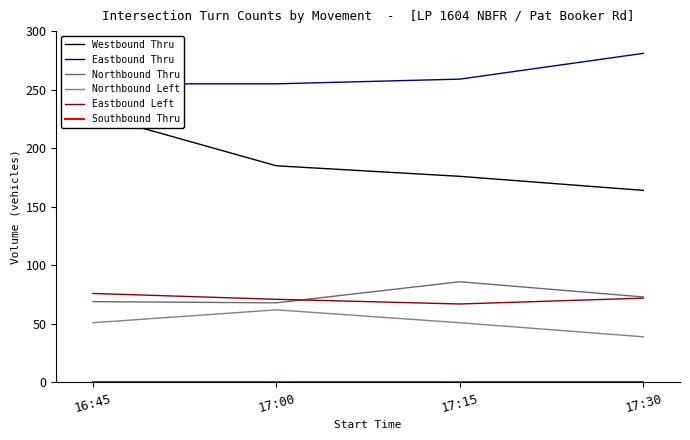

True or false: Southbound Thru and Westbound Thru intersect in this chart.

False